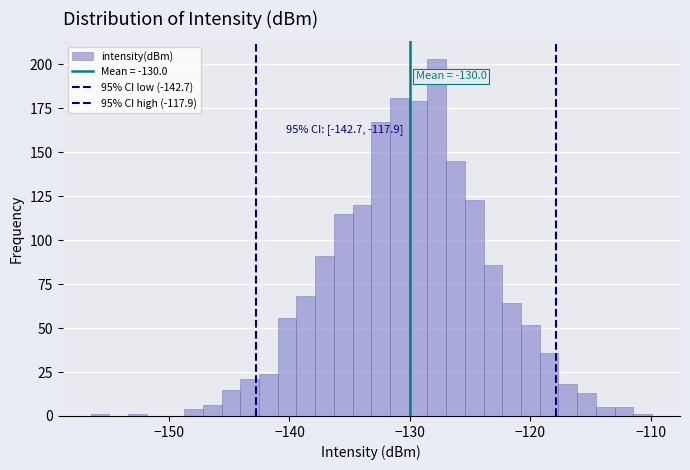

Read against the x-axis, roughly where is the centre of the tallest bar?

-128